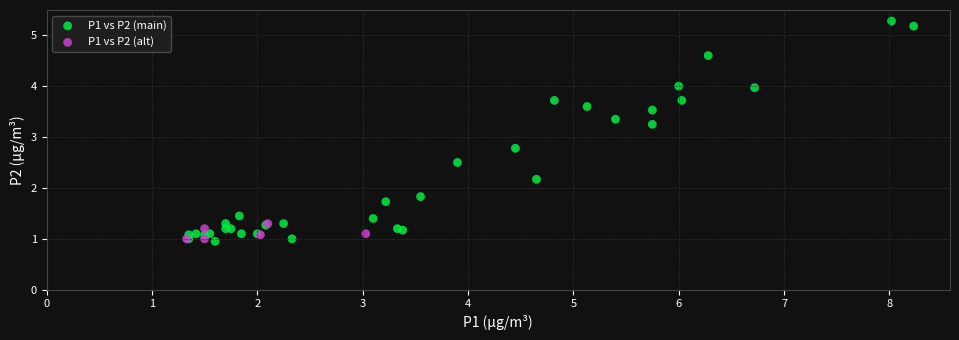

Which series has the widest spread of Y values?

P1 vs P2 (main)